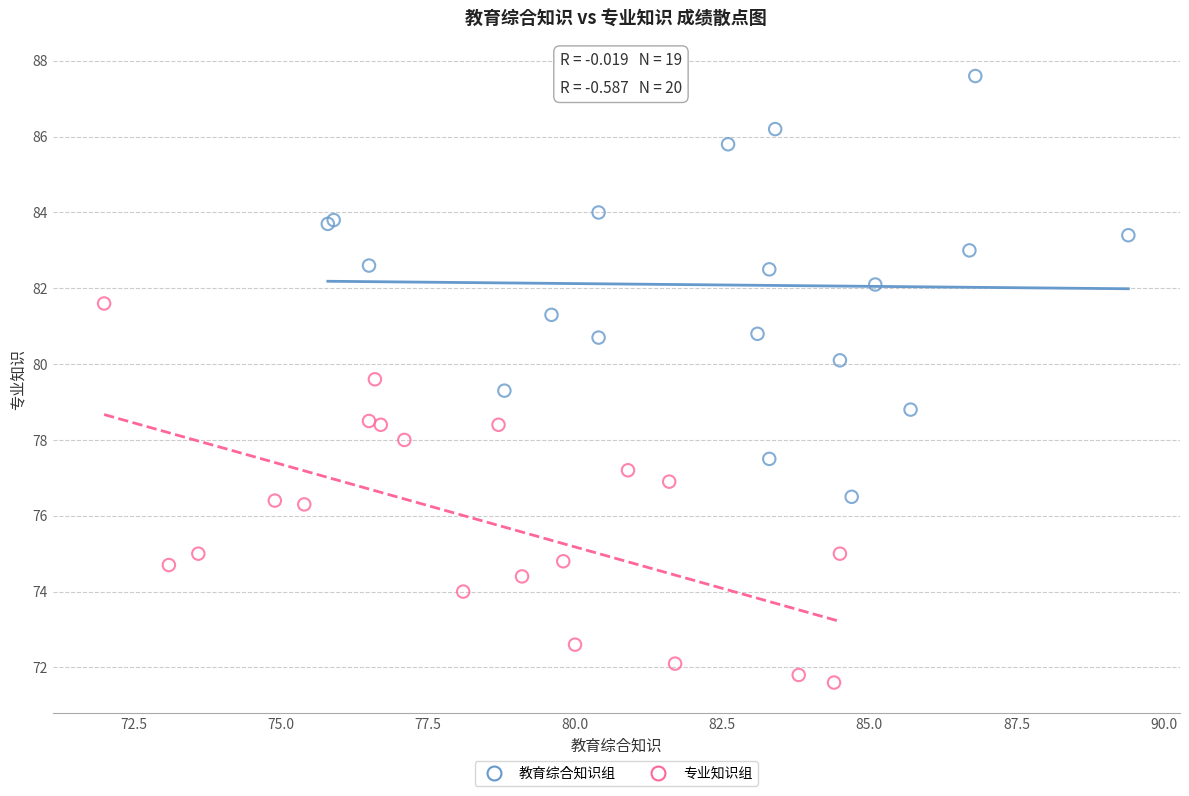

What are all the series names shown in the legend?

教育综合知识组, 专业知识组